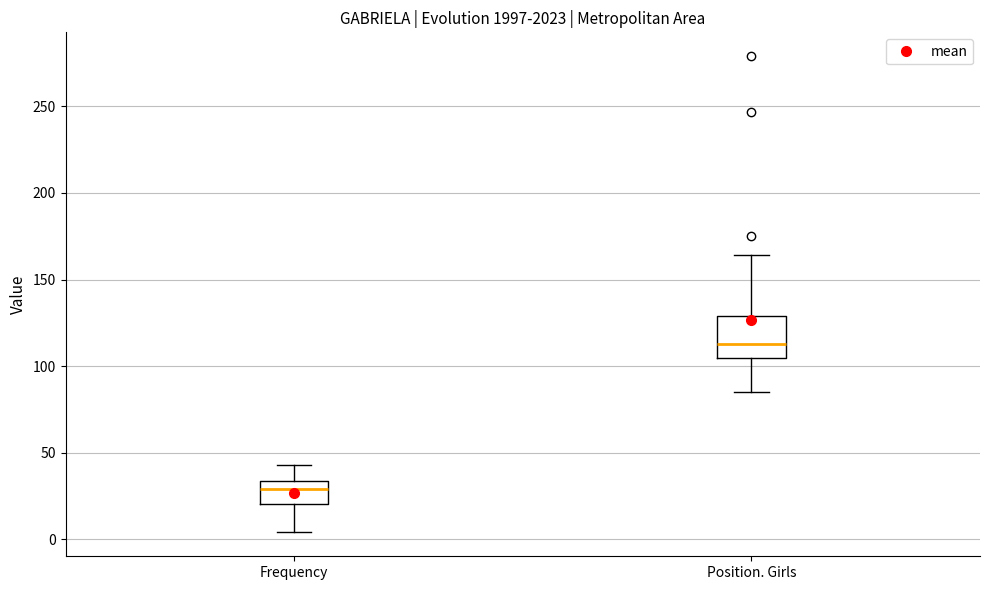

Which box's median line is the lowest?

Frequency